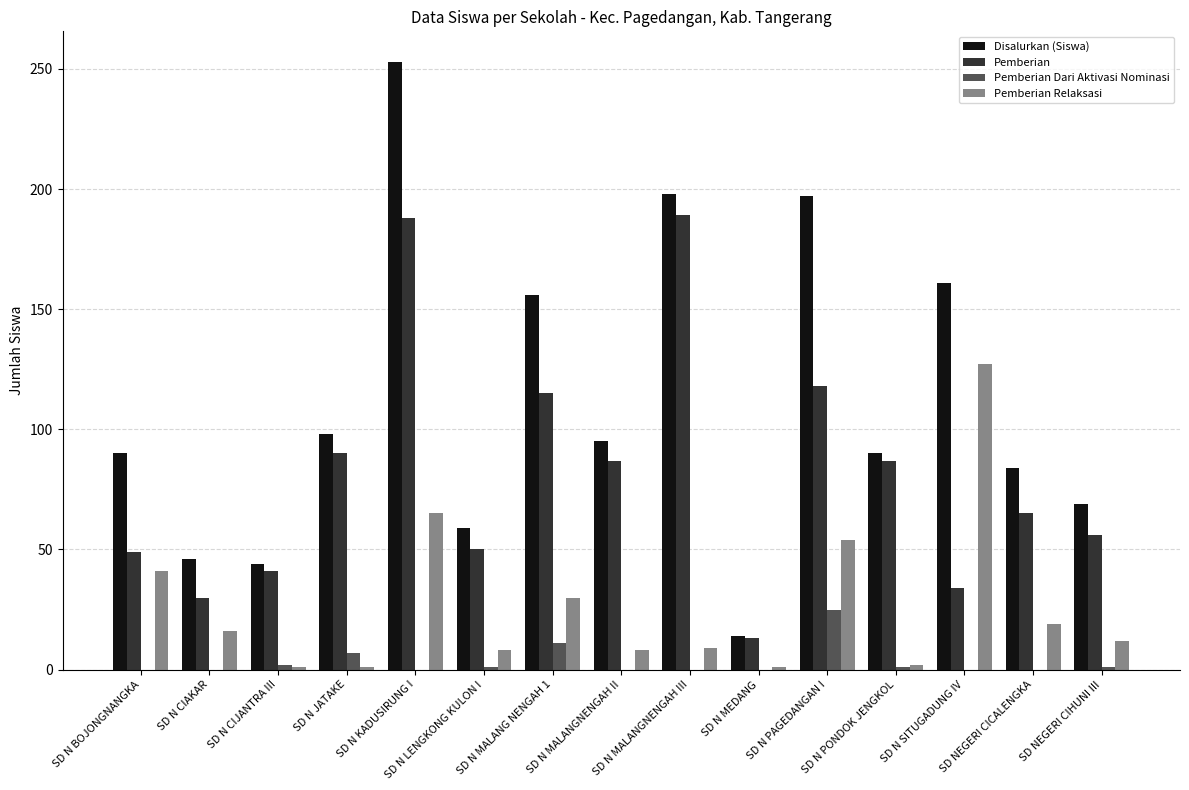

Which series has the largest total across all categories?

Disalurkan (Siswa)